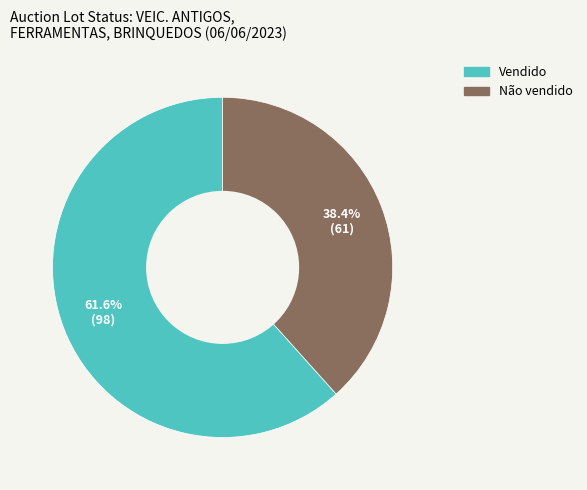

To the nearest percent, what is the difference between the largest and smallest slice percentages?

23%